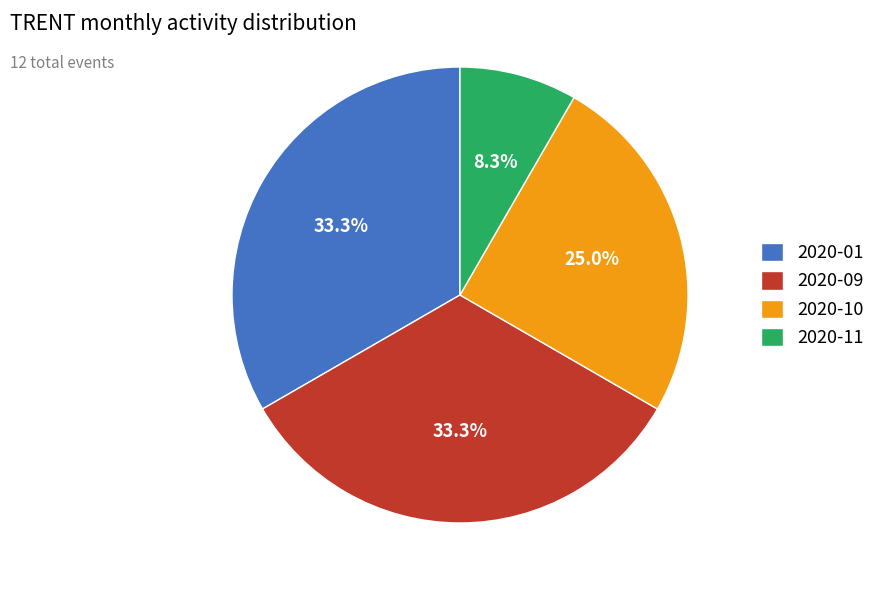

Does 2020-09 account for over 50% of the chart?

No